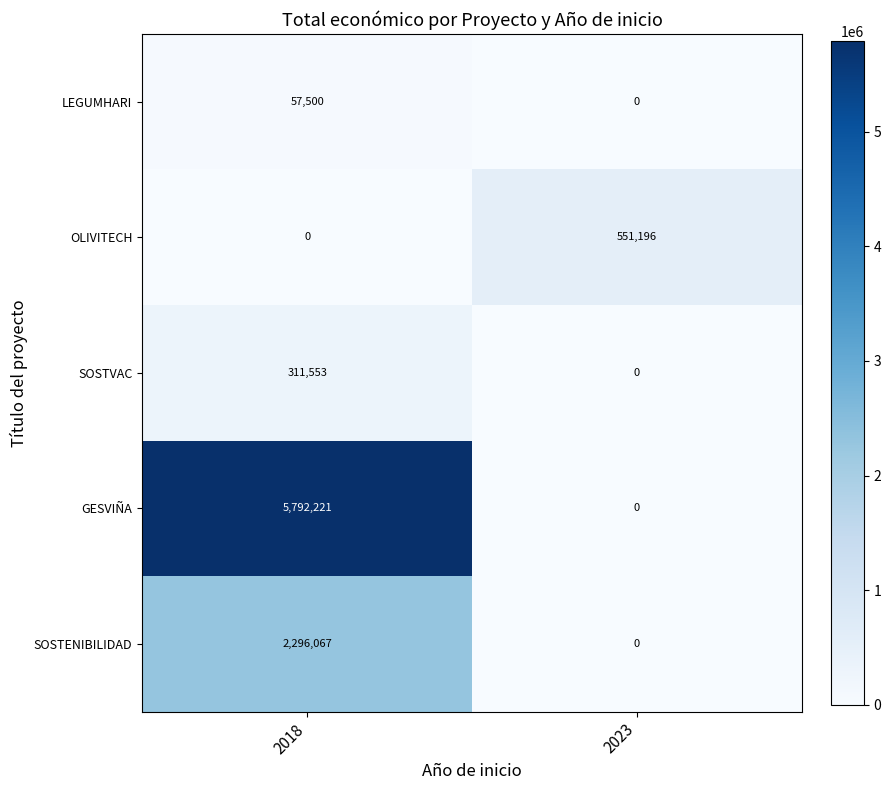

At how many categories does at least one series exceed 843091?

1